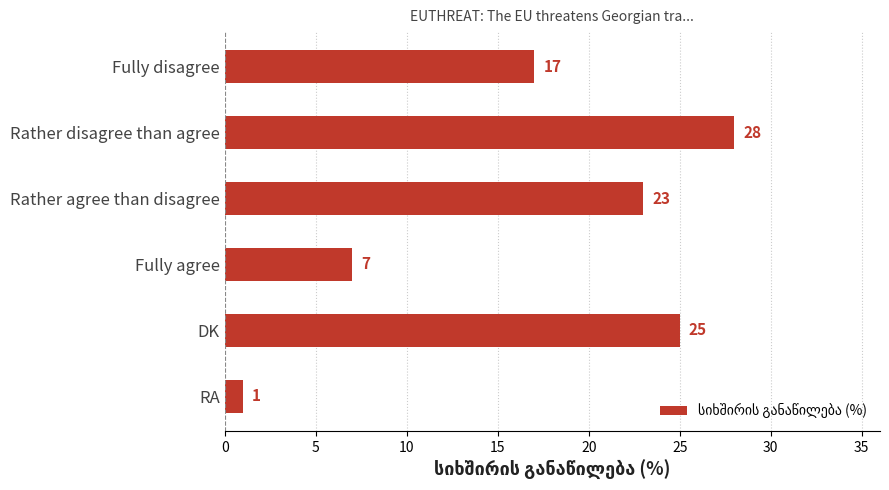

What is the value of the 4th bar from the top?

7